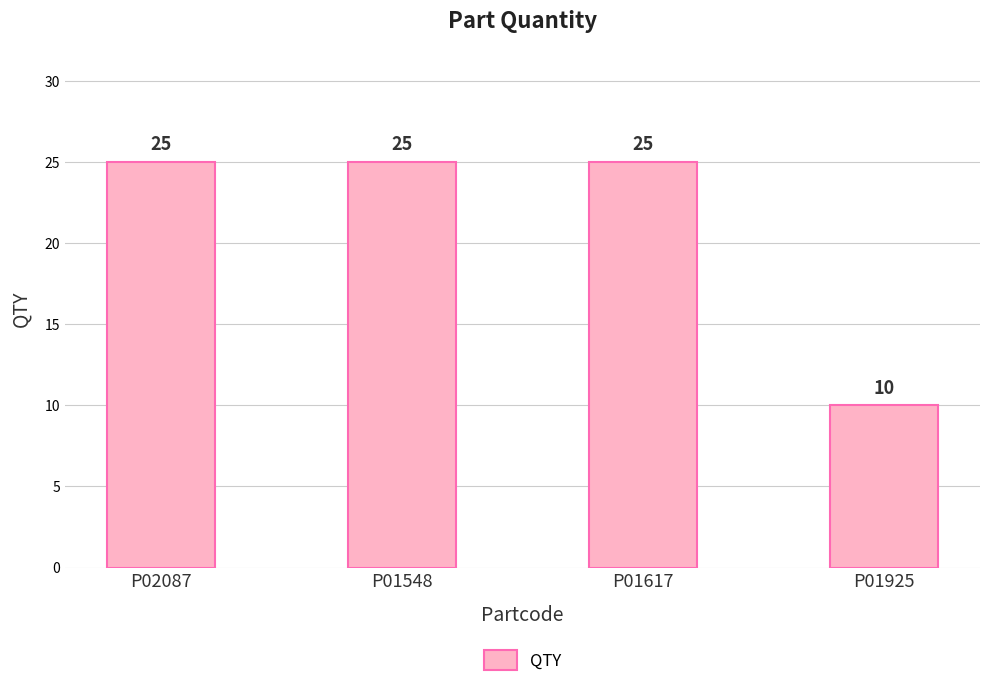

Which category has the lowest value across all series?

P01925